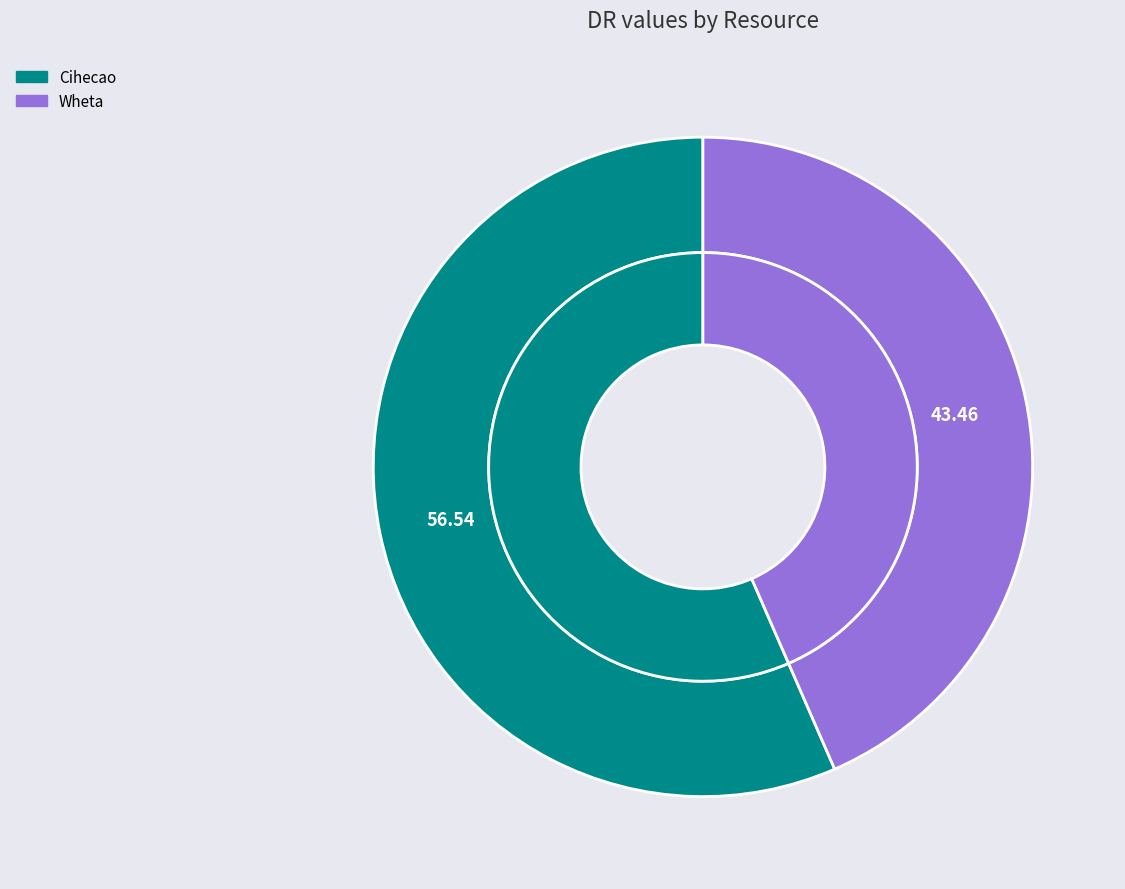

How much of the chart is everything except Wheta?

56.5%